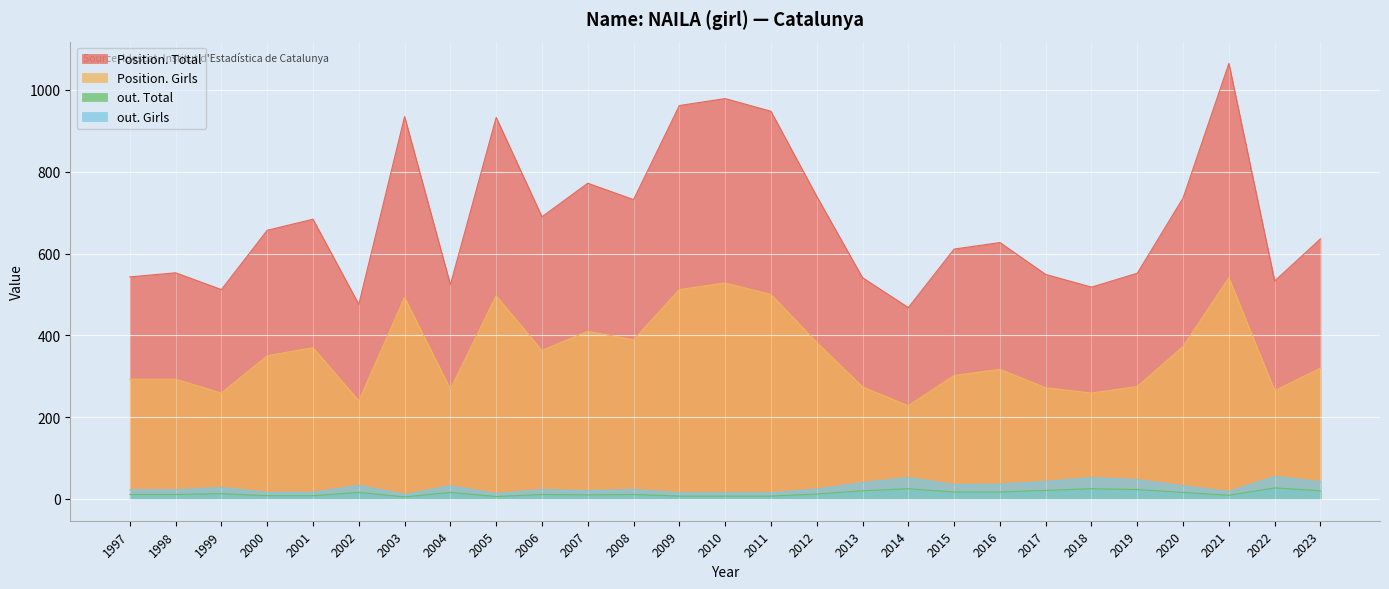

At which label is out. Total closest to 16?

2002